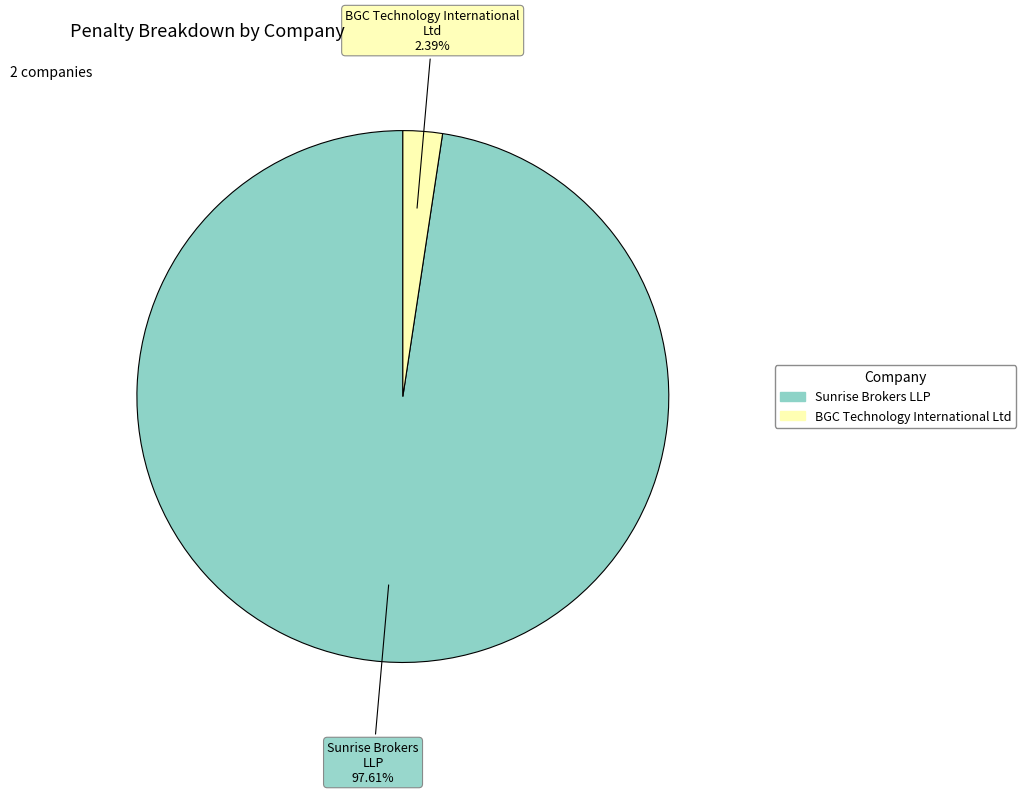

Which category has the biggest portion of the pie?

Sunrise Brokers LLP